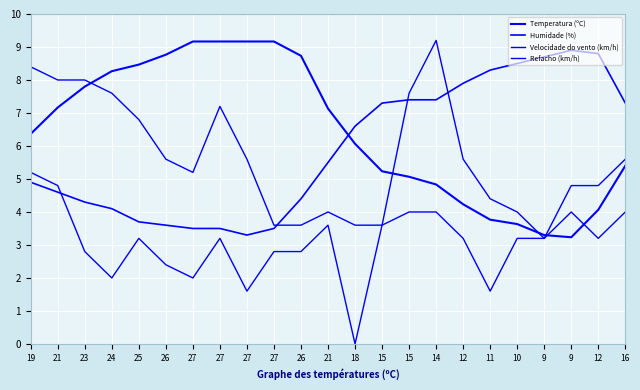

Does the chart have visible grid lines?

Yes